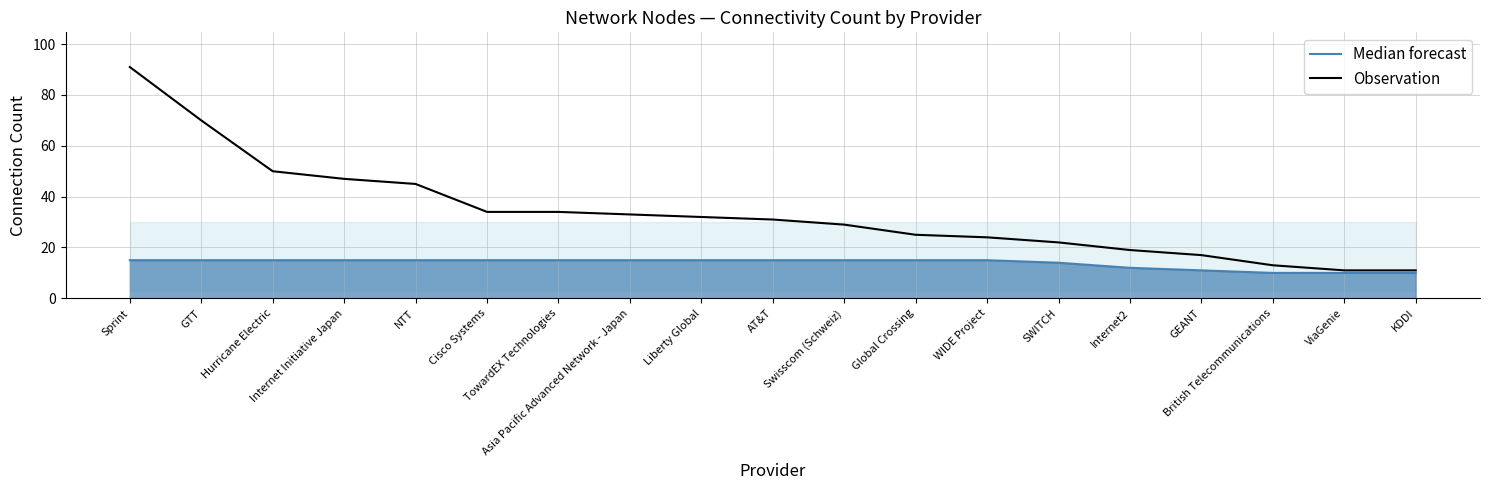

The Observation series shows 22 at SWITCH. True or false?

True